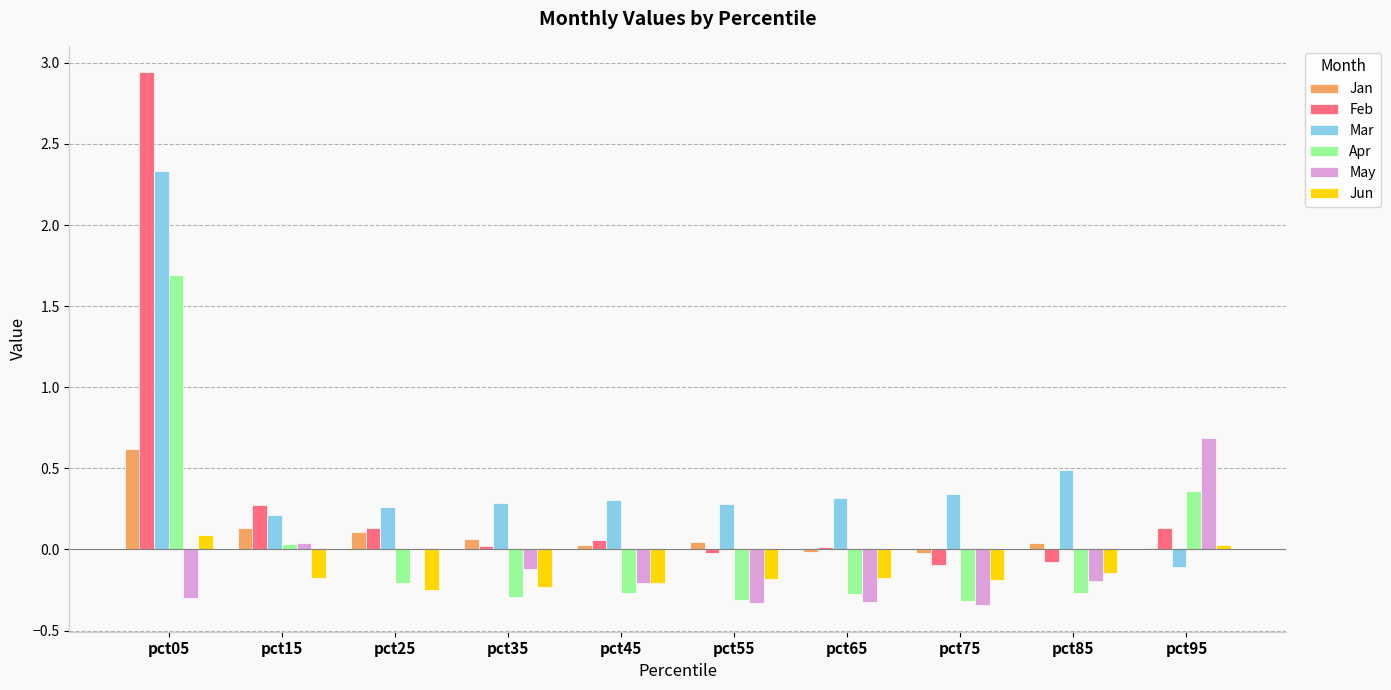

Is the value of Feb at pct05 greater than the value of Mar at pct25?

Yes